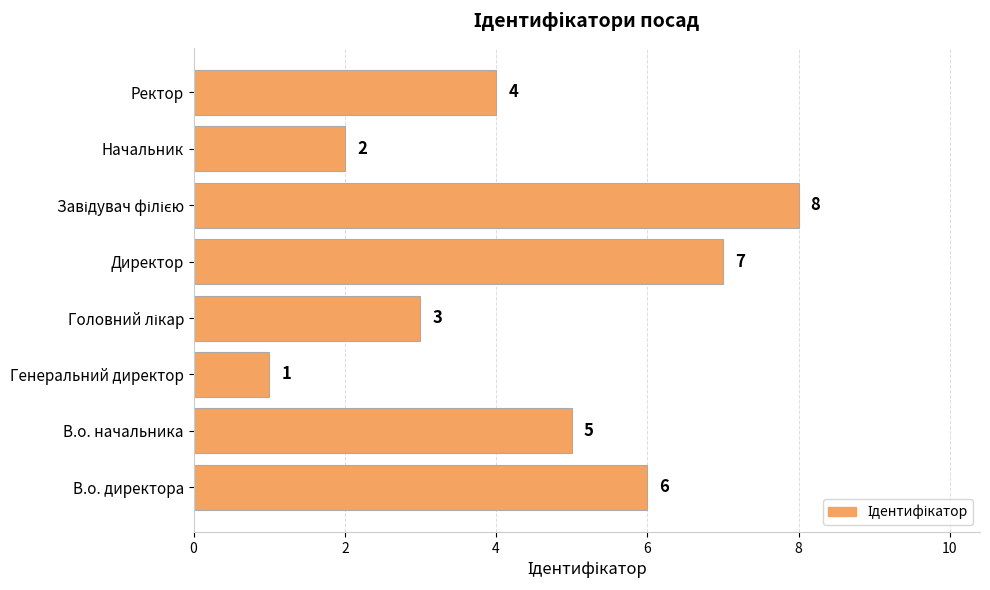

What is the sum of all values?

36